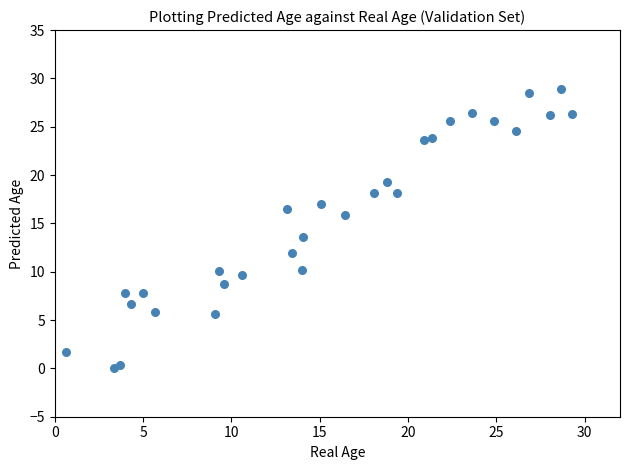

What is the range of X values (max minus min)?

28.7